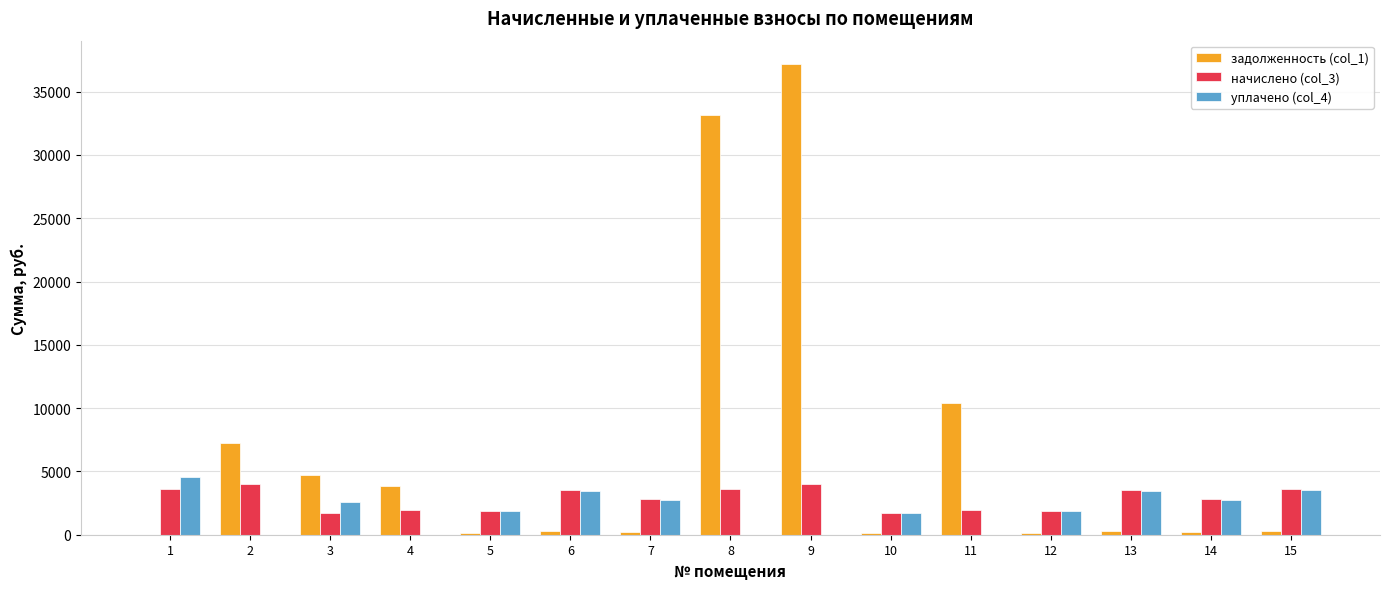

Is it true that задолженность (col_1) equals 0.0 at 1?

True